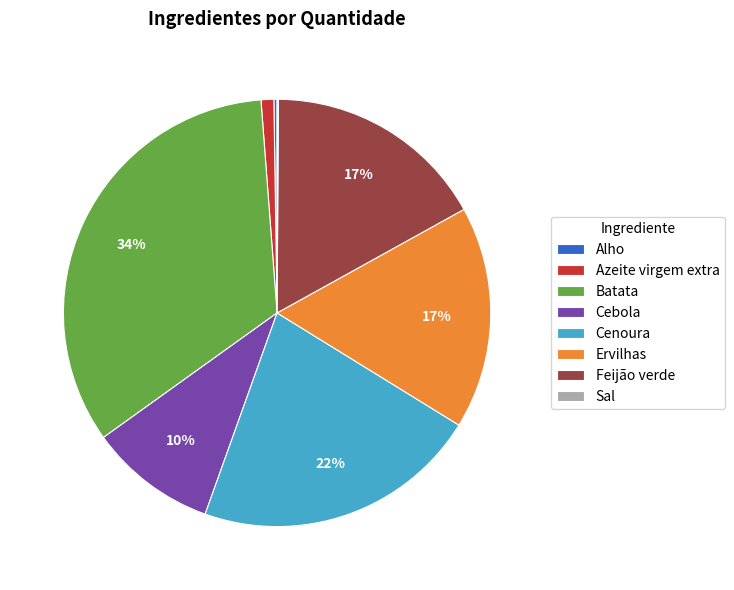

Between Feijão verde and Cebola, which is larger?

Feijão verde